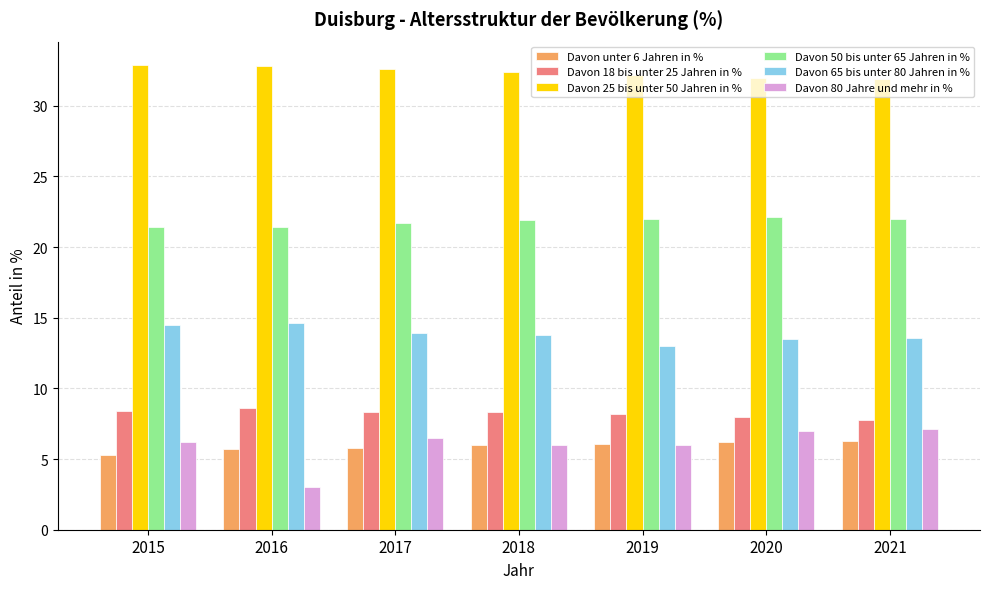

Where does the Davon 18 bis unter 25 Jahren in % series first go above 8?

2015